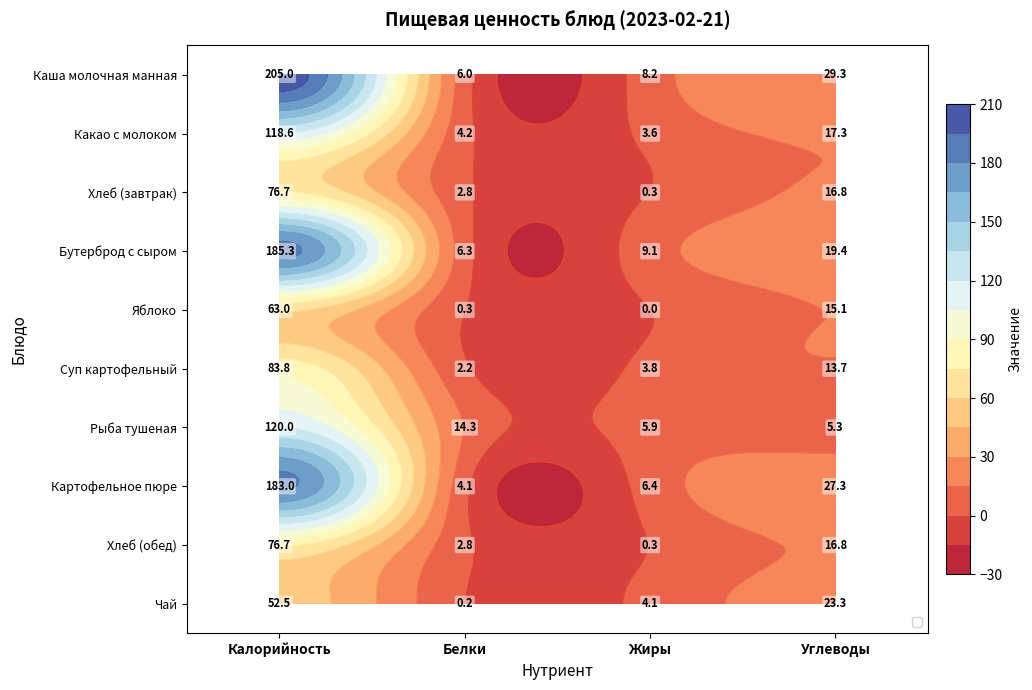

Is it true that Бутерброд с сыром equals 9.1 at Жиры?

True